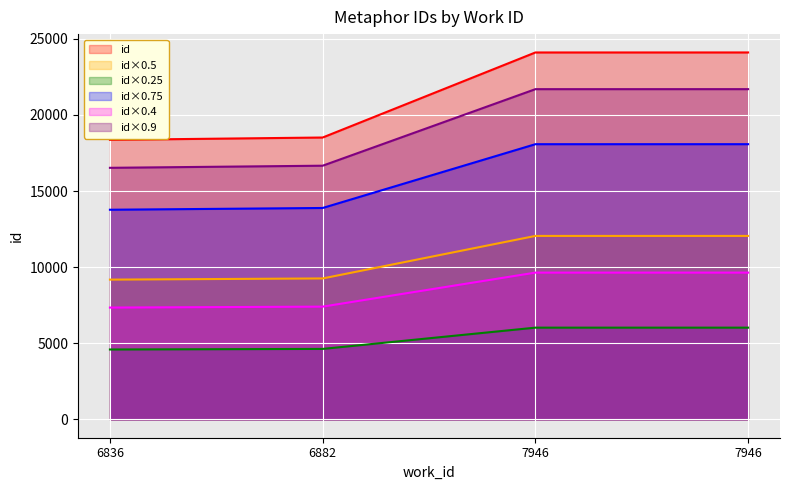

Reading right to left, transcribe all the data shown in this chart.

7946=24101	7946=24100	6882=18514	6836=18360